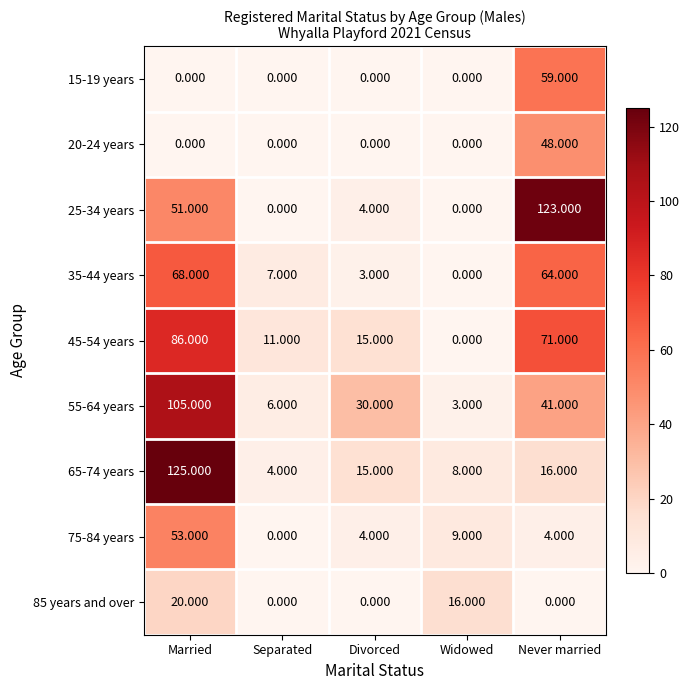

Rank the categories by 55-64 years value from lowest to highest.

Widowed, Separated, Divorced, Never married, Married